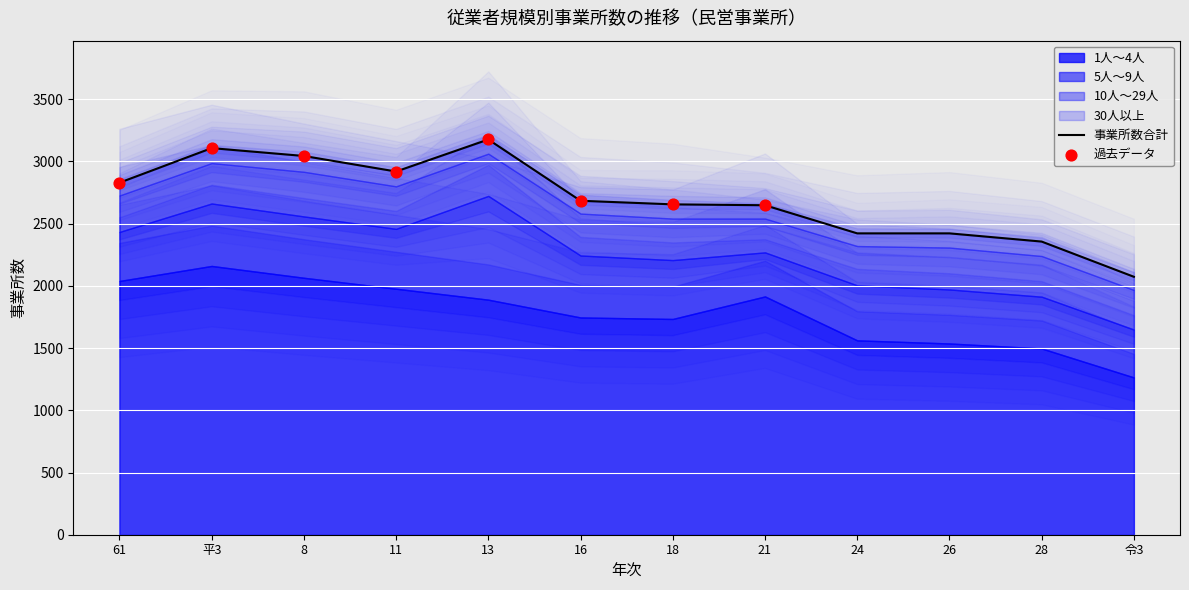

Which series contains the highest Y value?

1人～4人